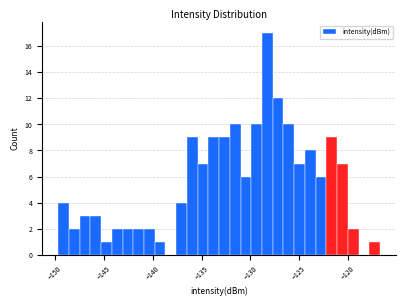

Read against the x-axis, roughly where is the centre of the tallest bar?

-128.5